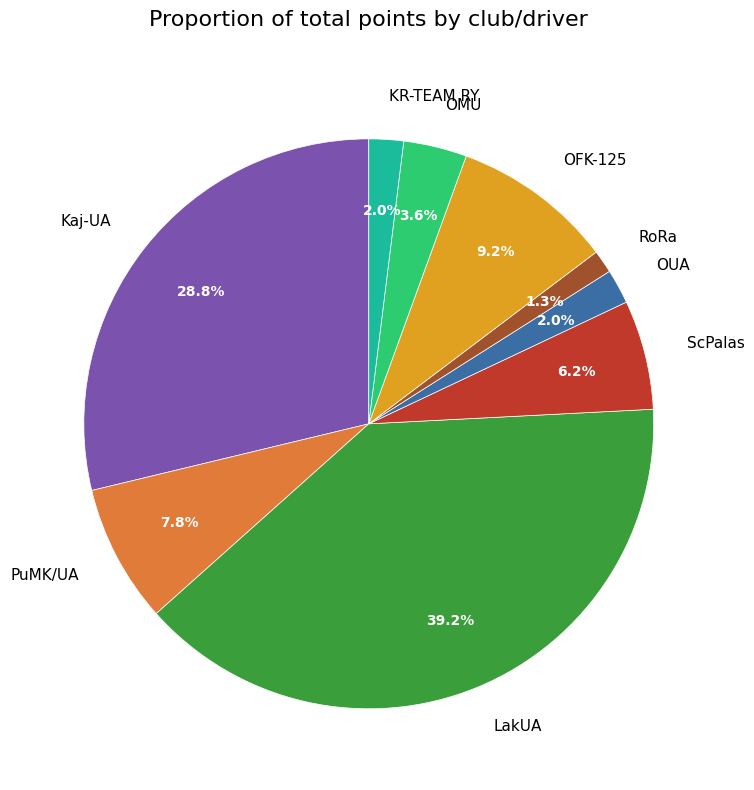

Do OUA and KR-TEAM RY together represent more than half of the pie?

No